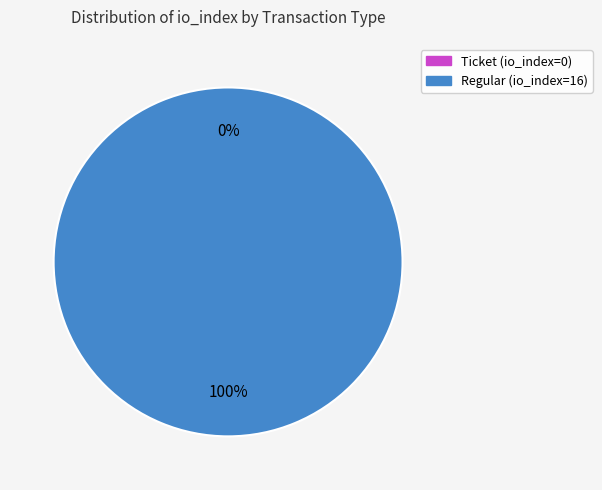

Count the number of slices in the pie.

2